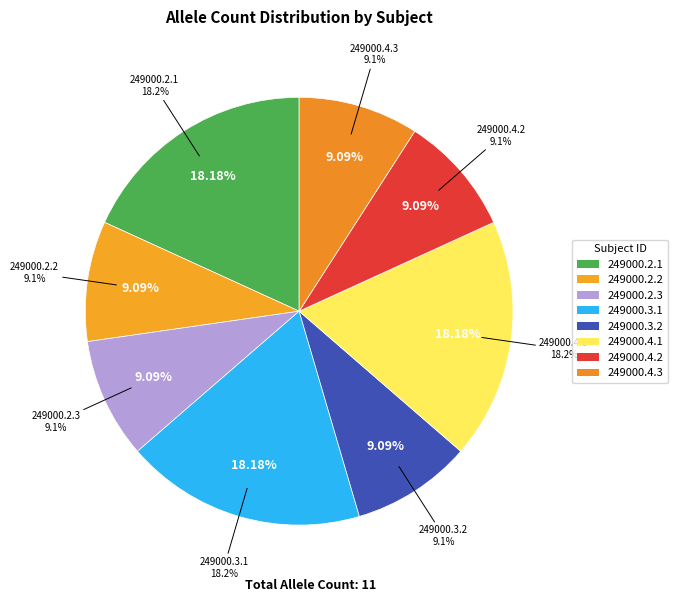

To the nearest percent, what is the combined percentage of 249000.4.3 and 249000.2.3?

18%